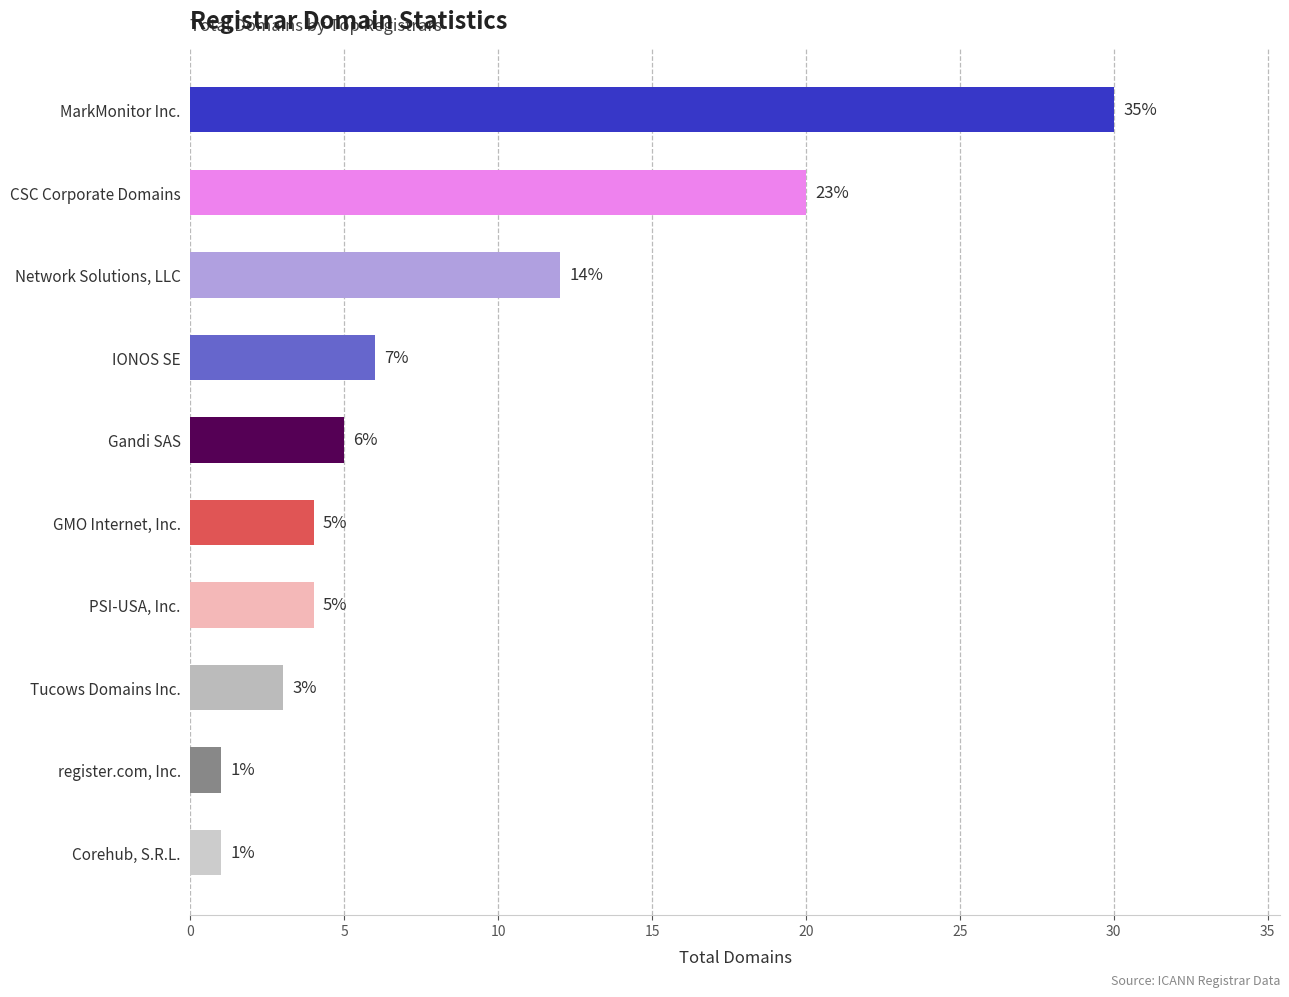

Reading top to bottom, what are all the values shown in this chart?

MarkMonitor Inc.=30	CSC Corporate Domains=20	Network Solutions, LLC=12	IONOS SE=6	Gandi SAS=5	GMO Internet, Inc.=4	PSI-USA, Inc.=4	Tucows Domains Inc.=3	register.com, Inc.=1	Corehub, S.R.L.=1